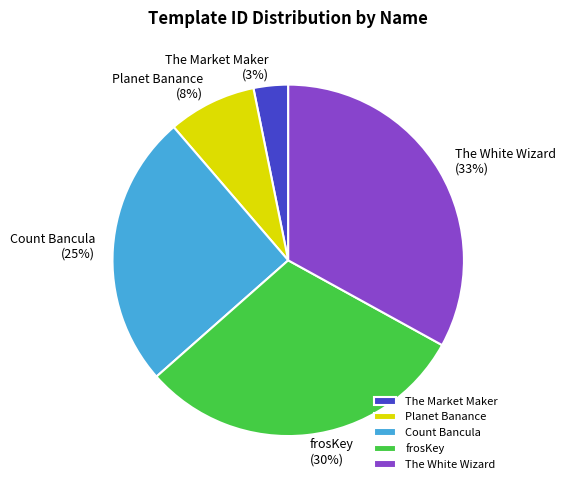

Is there a majority slice in this chart?

No